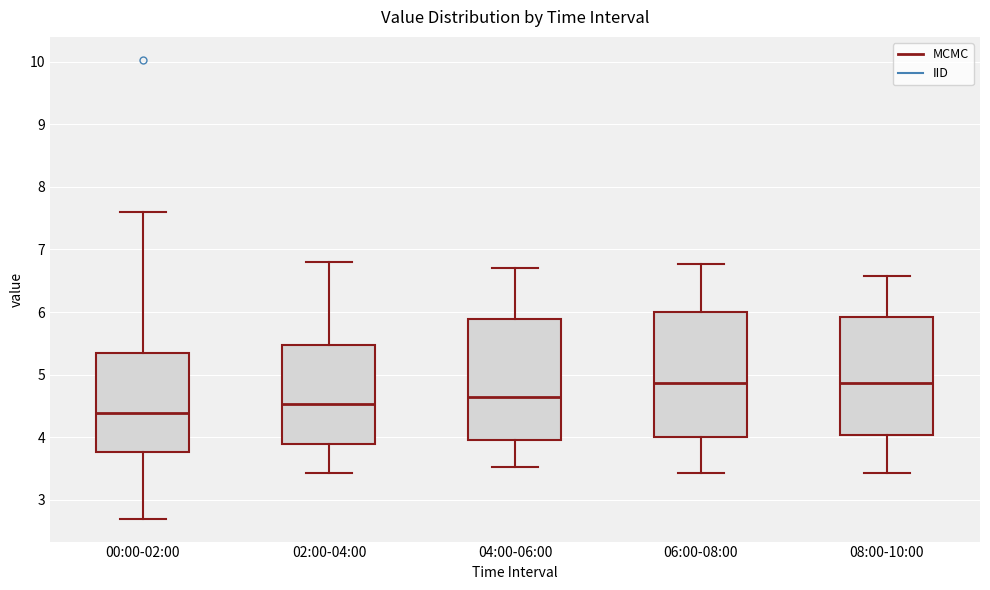

Reading left to right, transcribe this box plot: for each box, give where its median line is, the range the box spans, and where its two whiskers end, as read against the y-axis. The values are not printed on the chart, so give them approximately, as read against the axis.

00:00-02:00: median 4.4, box 3.8 to 5.3, whiskers 2.7 to 7.6
02:00-04:00: median 4.5, box 3.9 to 5.5, whiskers 3.4 to 6.8
04:00-06:00: median 4.7, box 4.0 to 5.9, whiskers 3.5 to 6.7
06:00-08:00: median 4.9, box 4.0 to 6.0, whiskers 3.4 to 6.8
08:00-10:00: median 4.9, box 4.0 to 5.9, whiskers 3.4 to 6.6